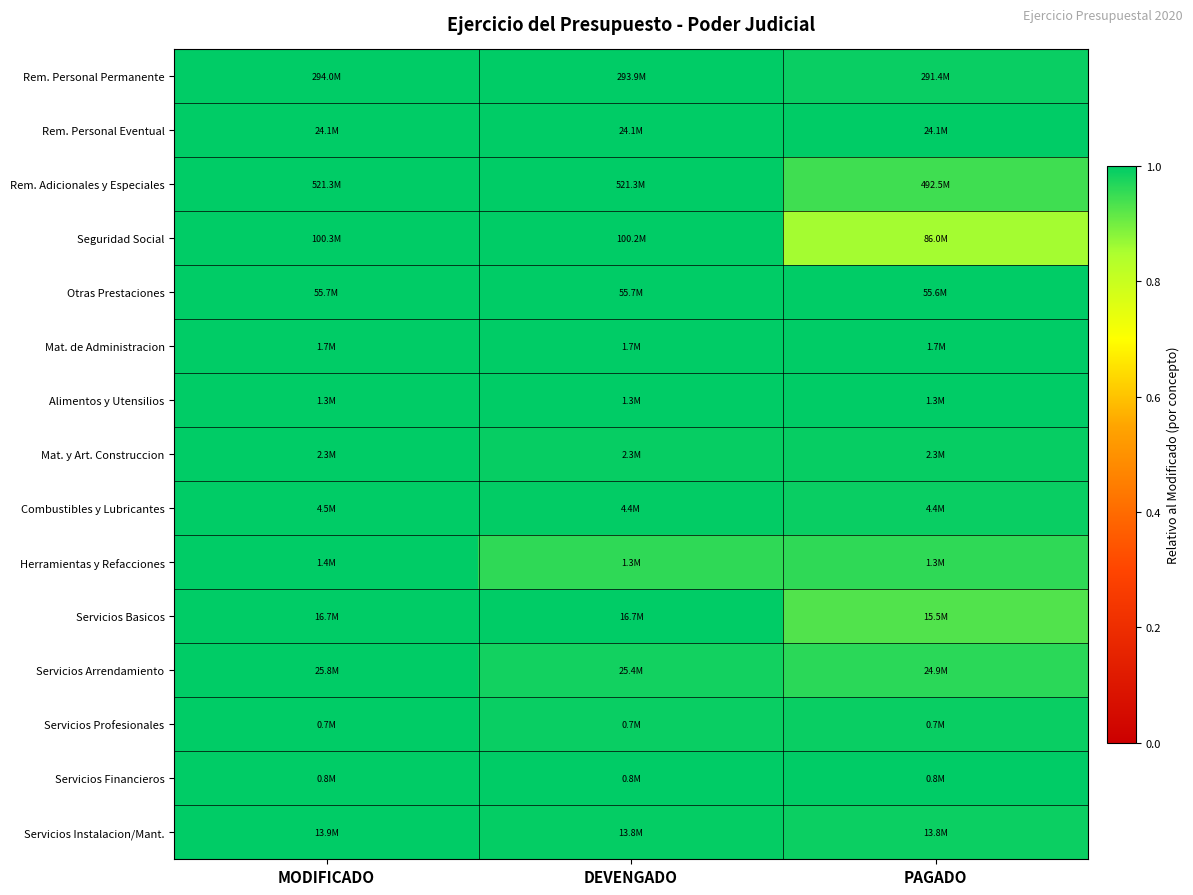

At which category is the sum across all series the highest?

MODIFICADO